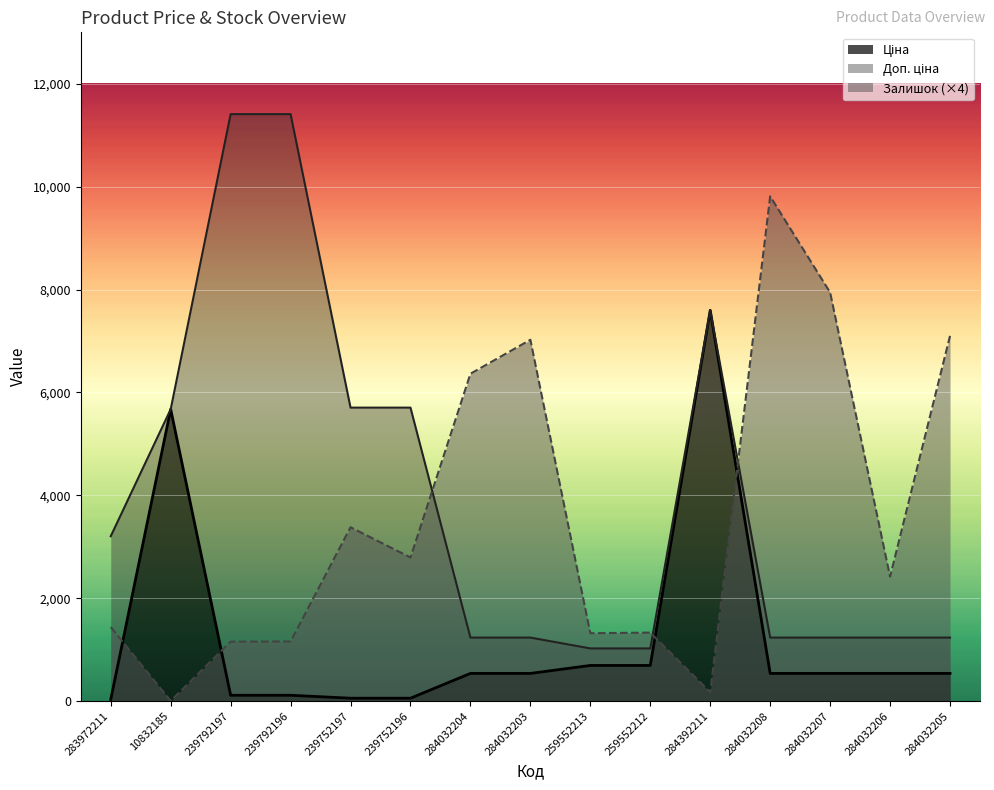

Which has a higher value, 284032208 or 10832185?

10832185